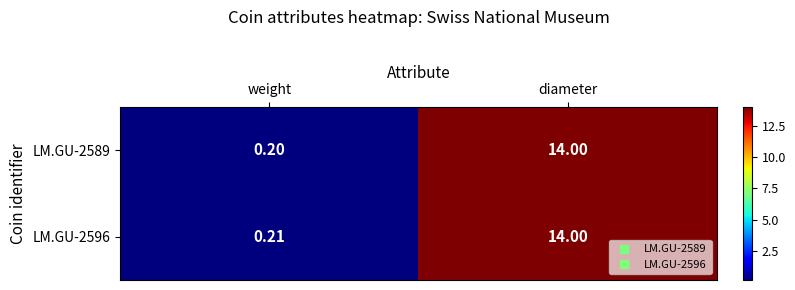

At which category is the sum across all series the highest?

diameter